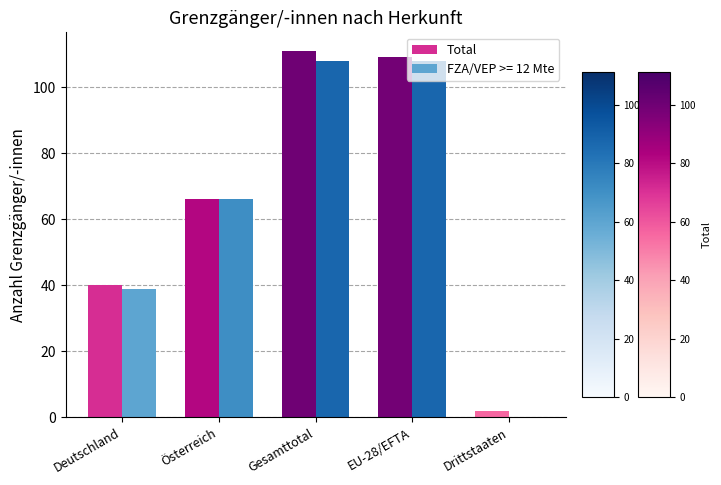

What is the maximum value for Total?

111